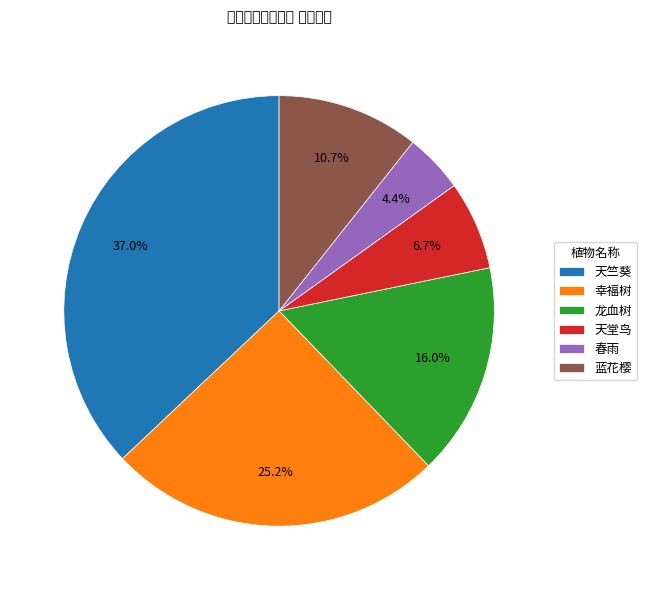

To the nearest percent, what is the average slice percentage?

17%